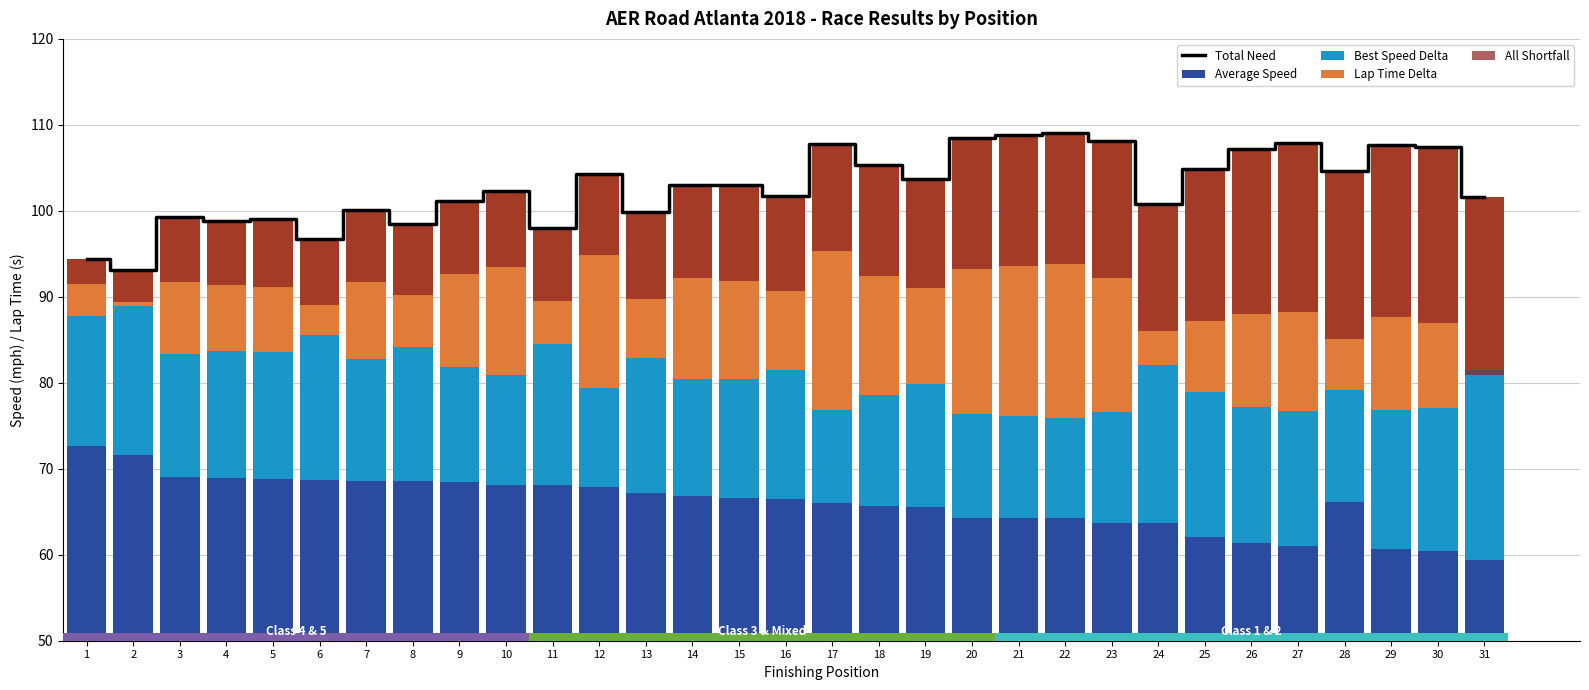

What is the value of the All Shortfall bar at the 7th from the left?

8.3